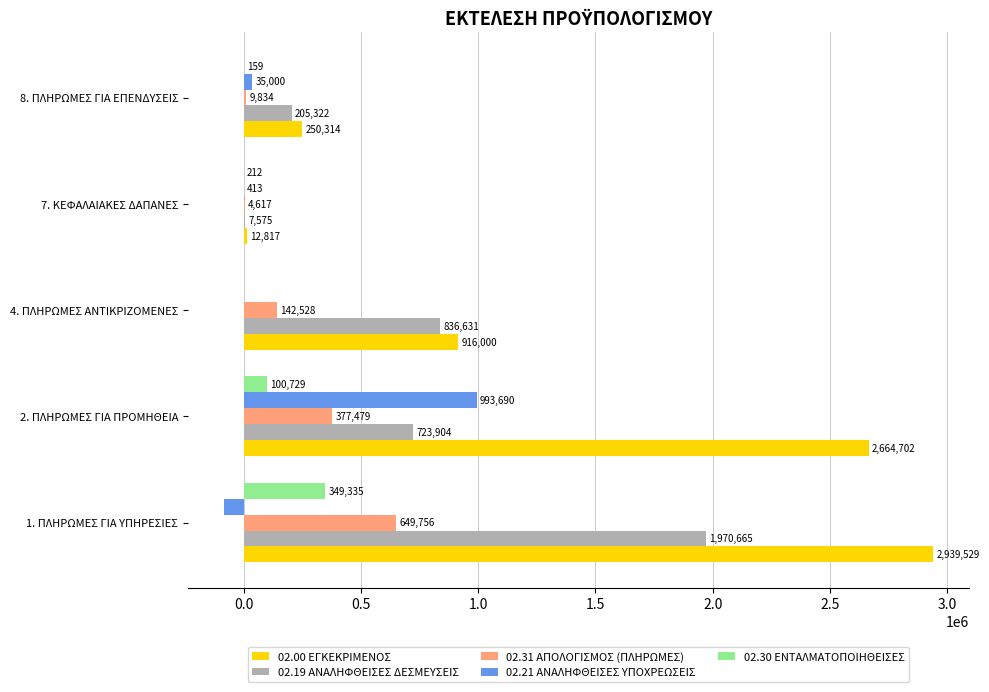

Which series has the largest total across all categories?

02.00 ΕΓΚΕΚΡΙΜΕΝΟΣ